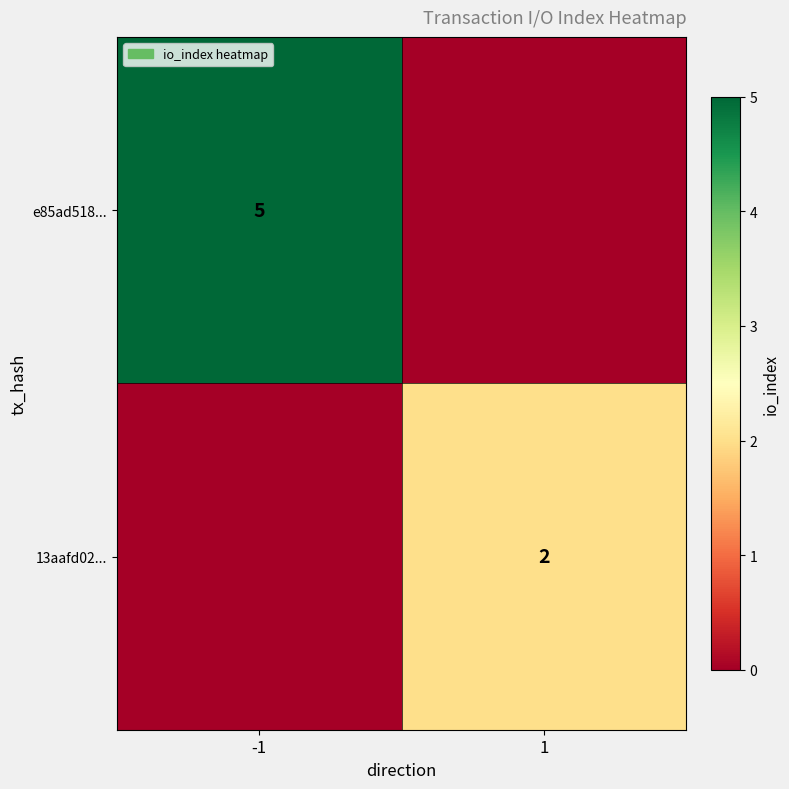

The e85ad518... series shows 3 at -1. True or false?

False